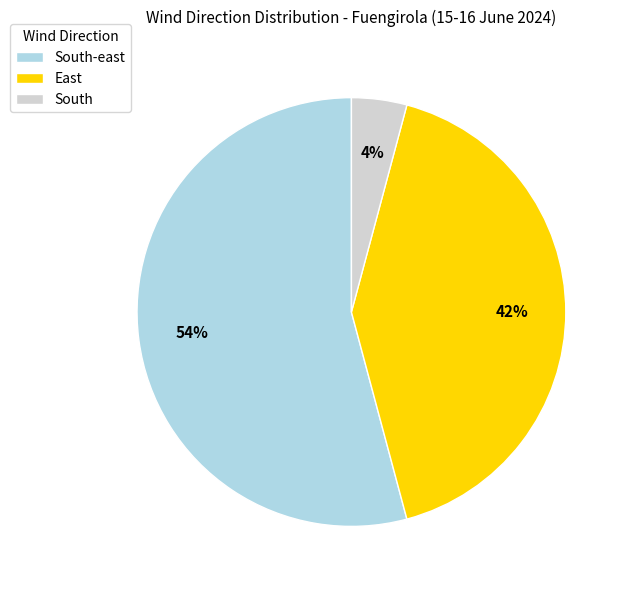

To the nearest percent, what is the difference between the South-east and South slice percentages?

50%